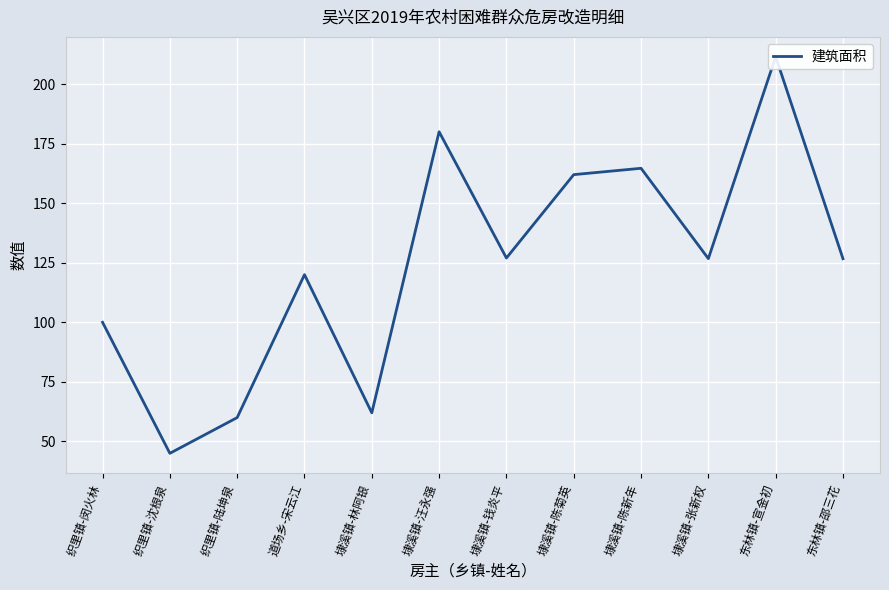

What is the minimum value shown in the chart?

45.0